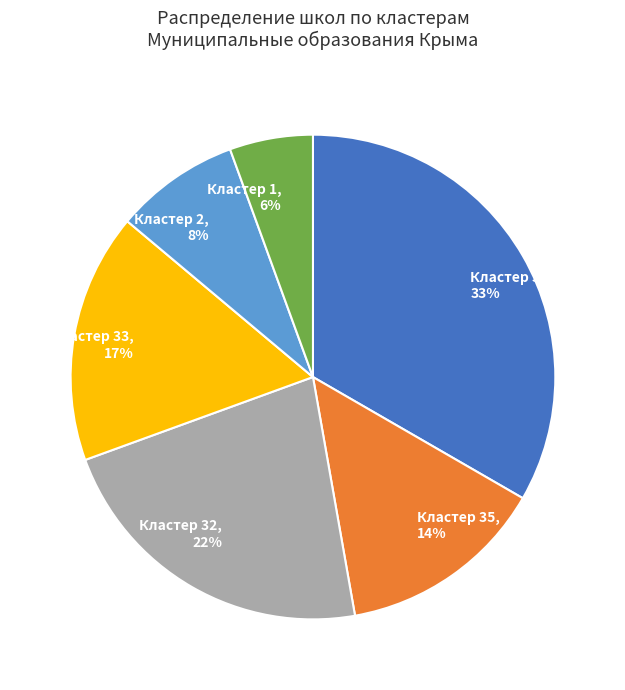

Is there any slice that represents more than half of the pie?

No